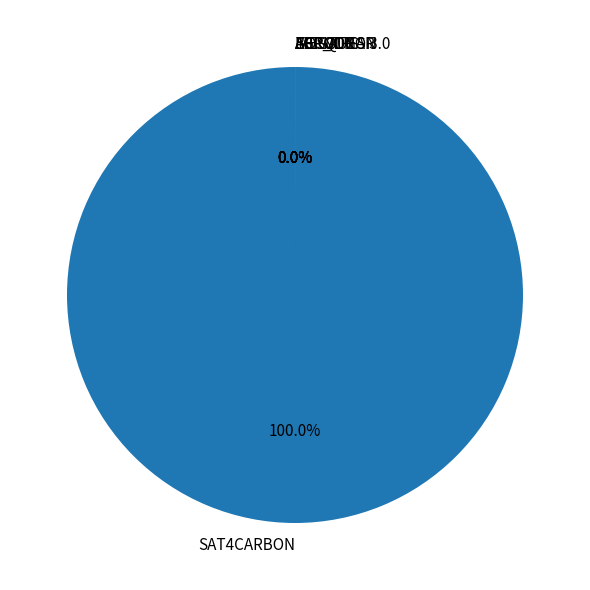

What is the change in value from AGRODRON to AGROTIG?

+341201